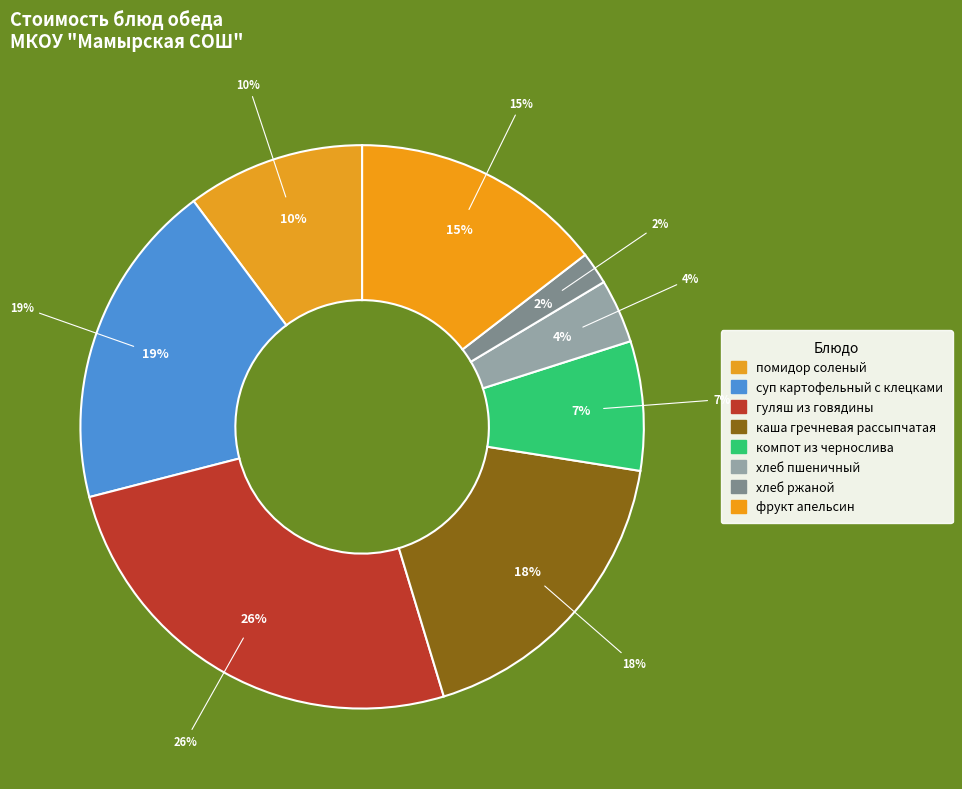

True or false: компот из чернослива accounts for 1% of the total.

False